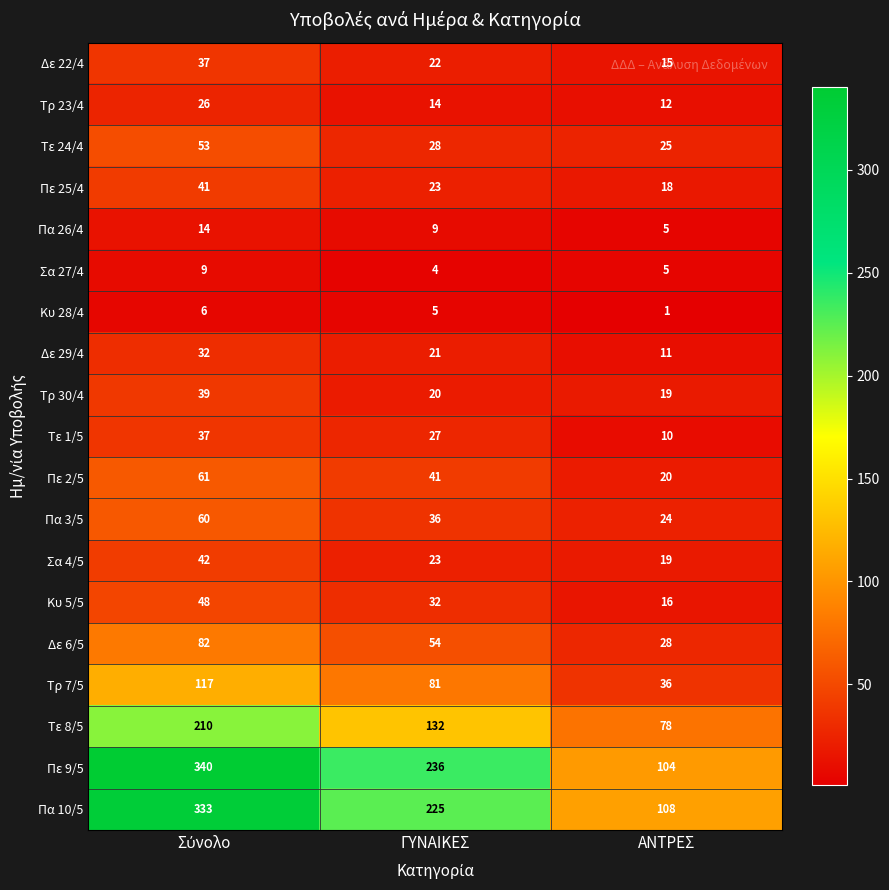

What is the greatest value displayed?

340